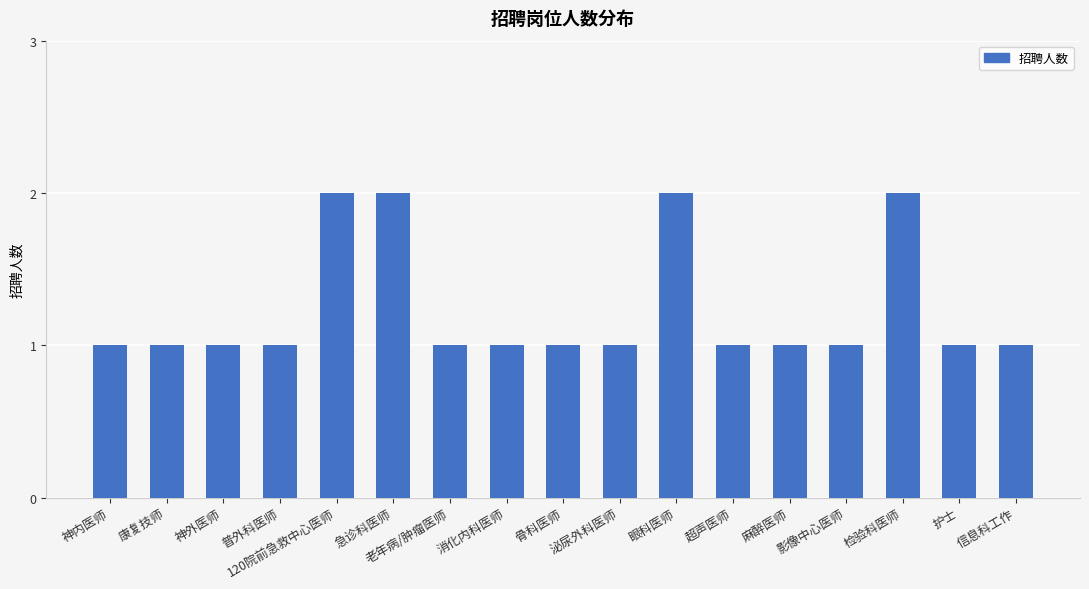

Reading left to right, list all the values displayed in this chart.

1	1	1	1	2	2	1	1	1	1	2	1	1	1	2	1	1